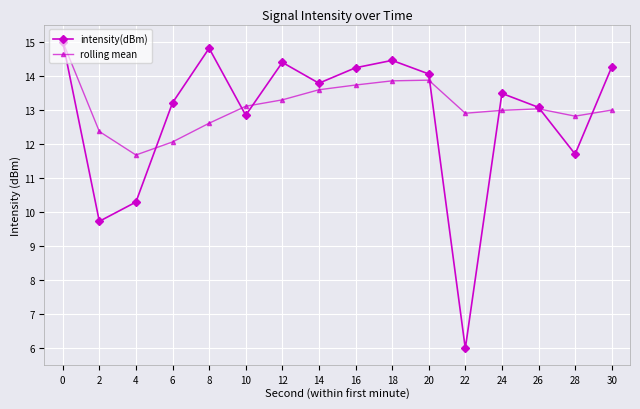

Which series has the largest range (max minus min)?

intensity(dBm)